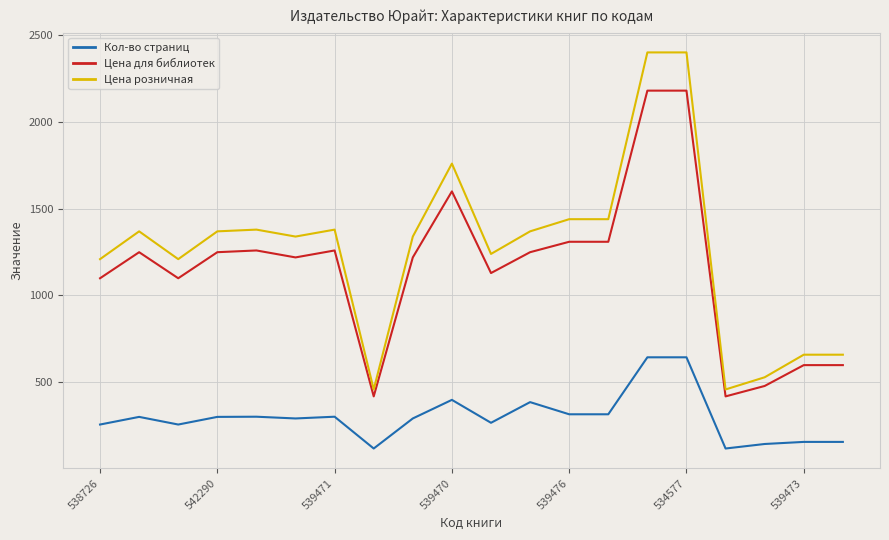

What are all the series names shown in the legend?

Кол-во страниц, Цена для библиотек, Цена розничная